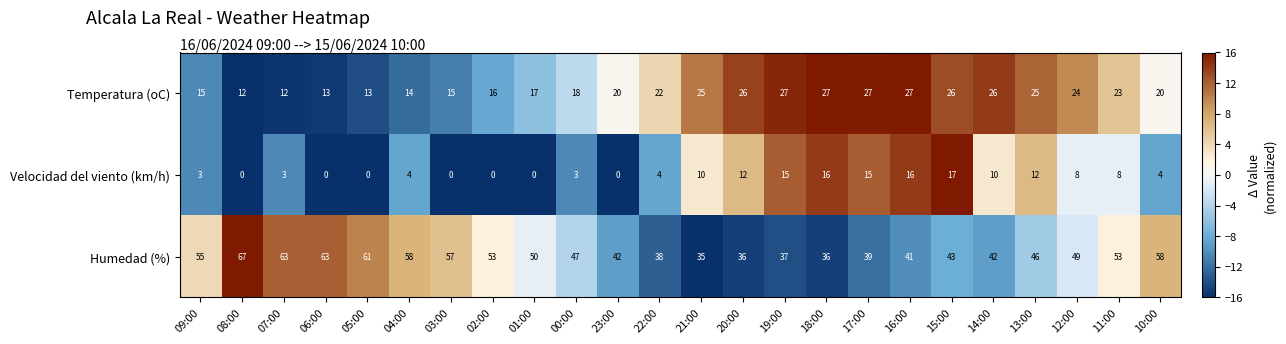

What is the maximum value shown in the chart?

67